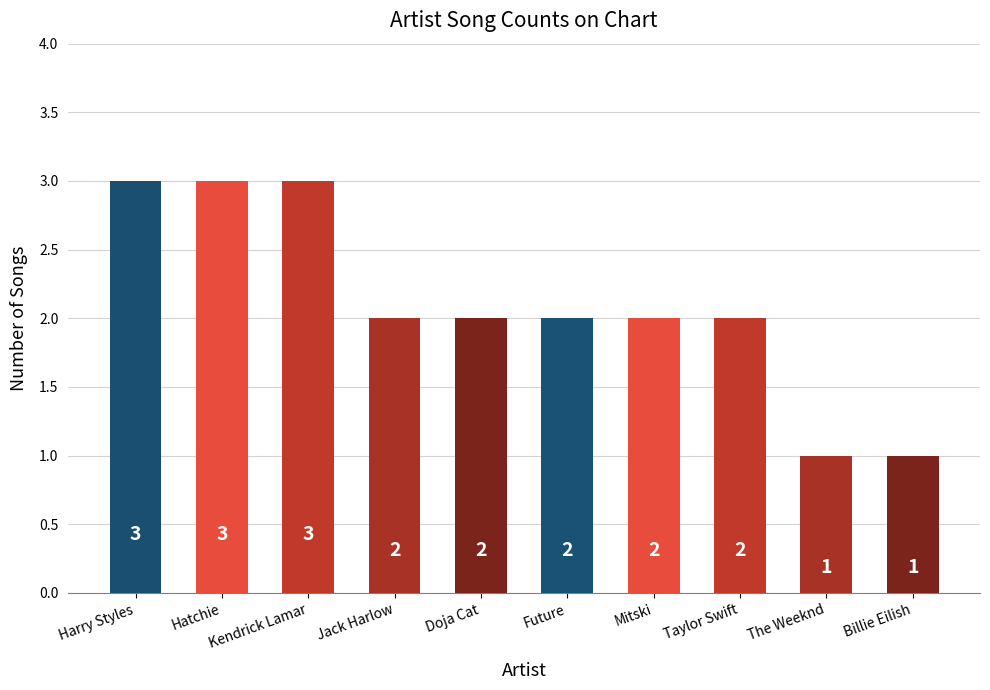

At which label does the data first exceed 2?

Harry Styles